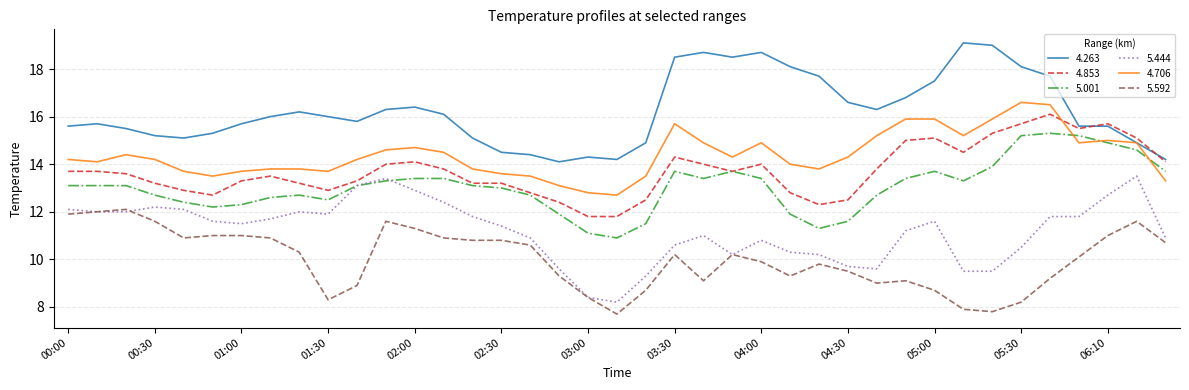

True or false: 5.592 and 4.263 intersect in this chart.

False